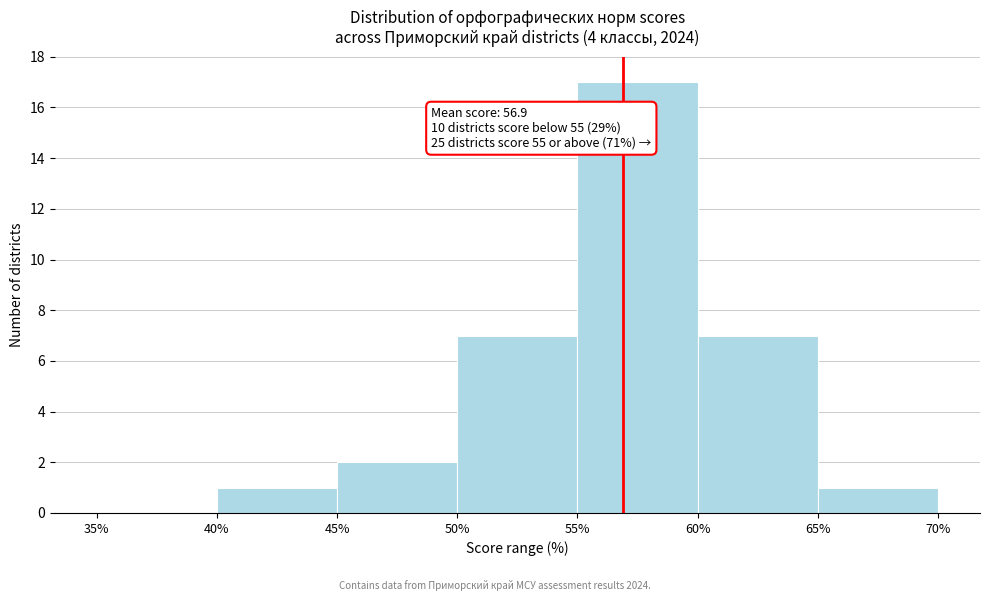

Which range on the x-axis has the tallest bar?

55% to 60%